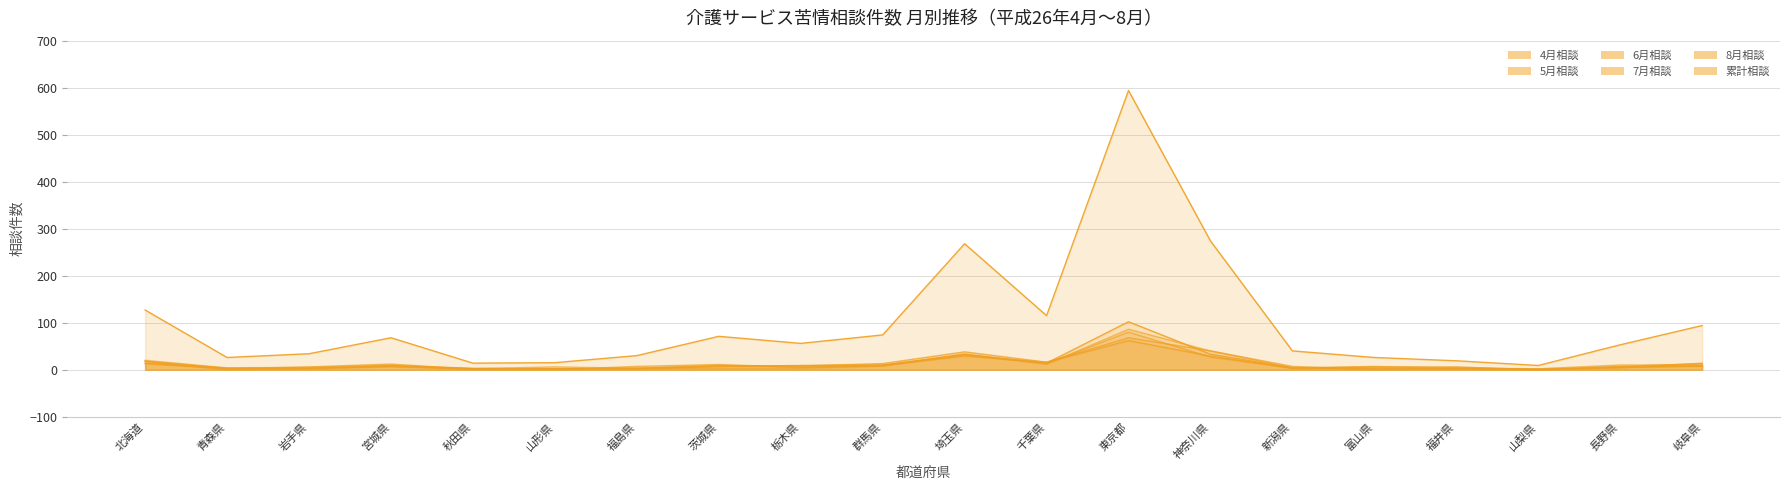

Where is the first local maximum for 4月相談?

宮城県